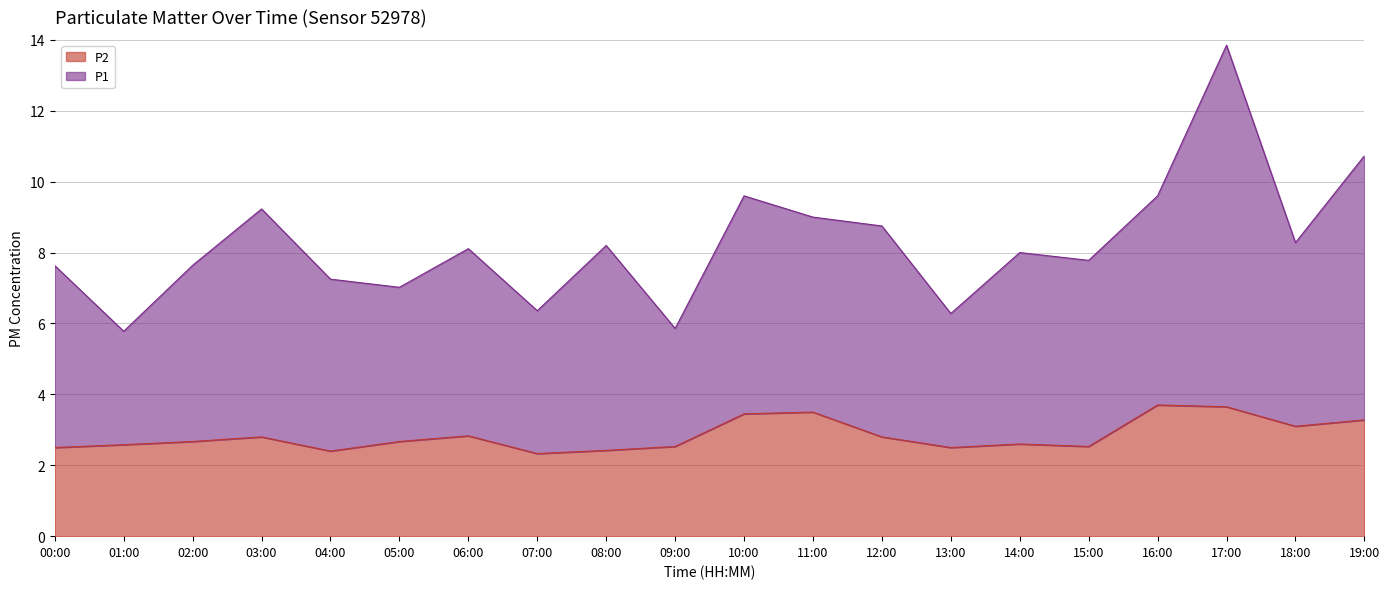

How many lines are shown in the chart?

2